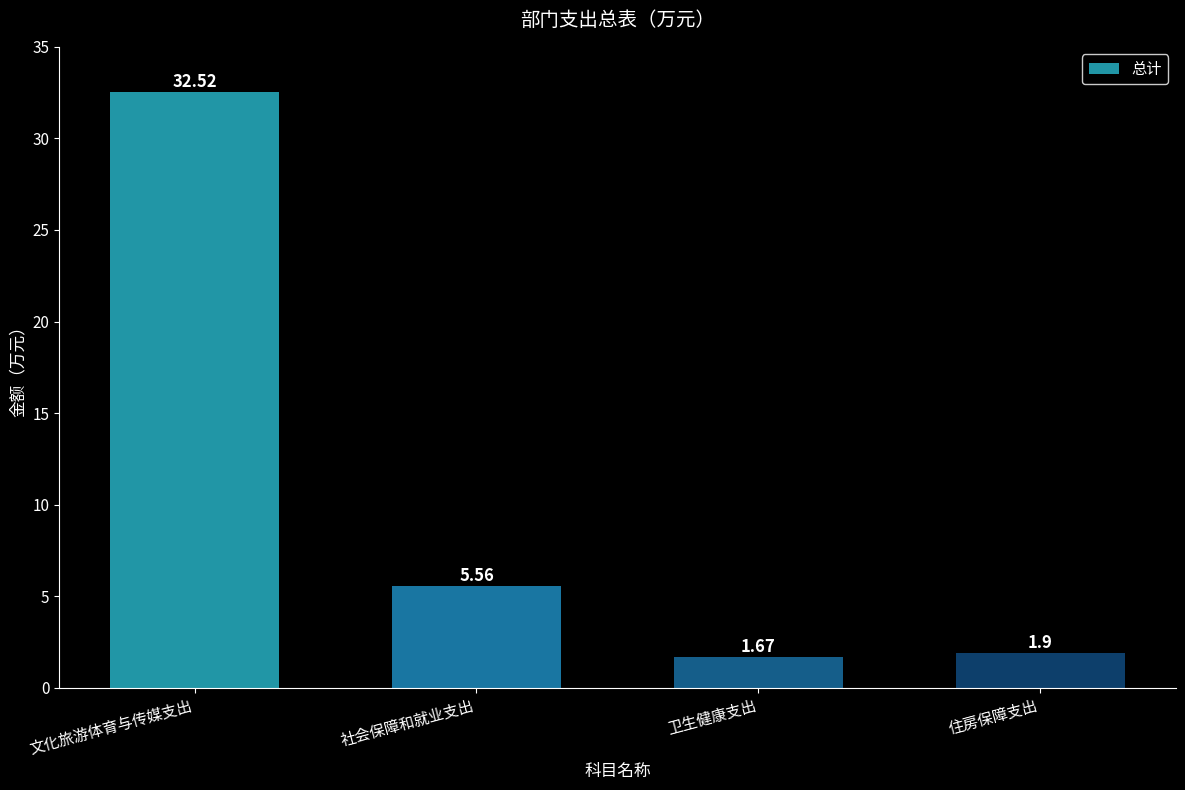

What is the change in value from 文化旅游体育与传媒支出 to 住房保障支出?

-30.6